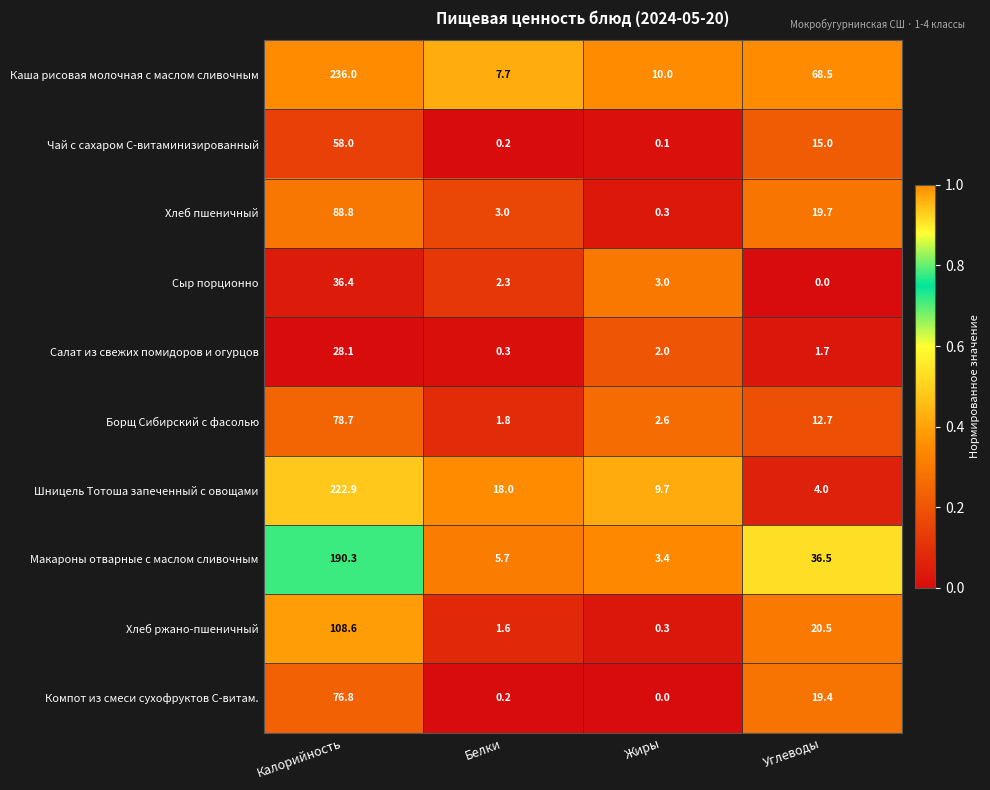

At which category is the sum across all series the highest?

Калорийность